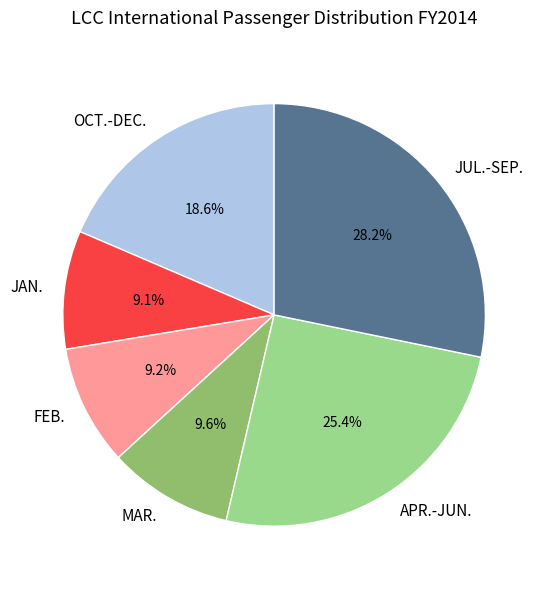

How many slices are in this pie chart?

6